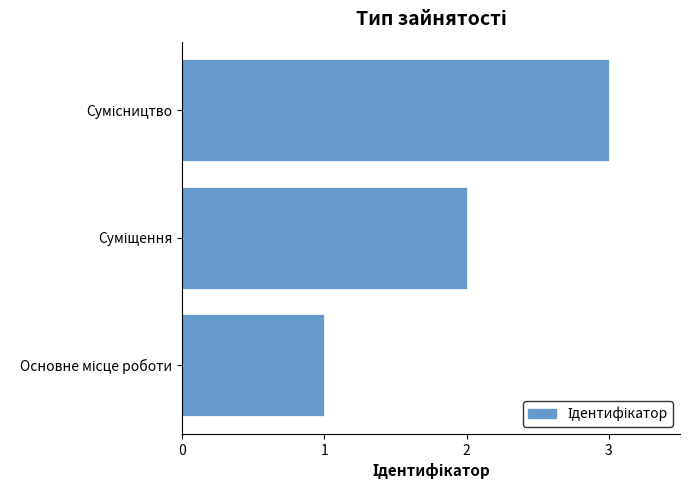

What is the maximum value shown in the chart?

3